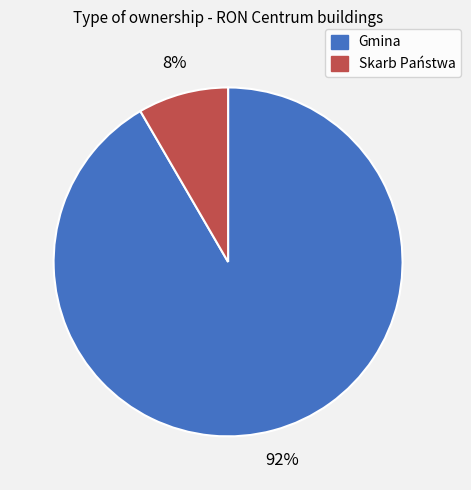

Which slice is the largest?

Gmina